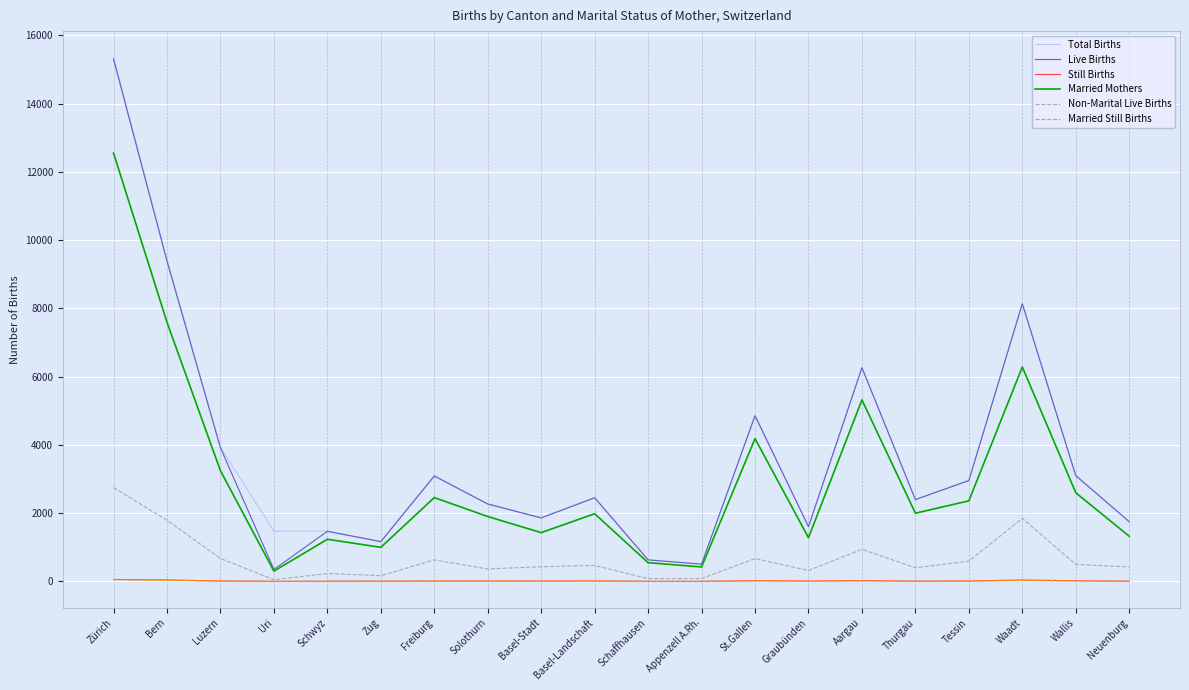

Is it true that Total Births equals 13175 at Bern?

False